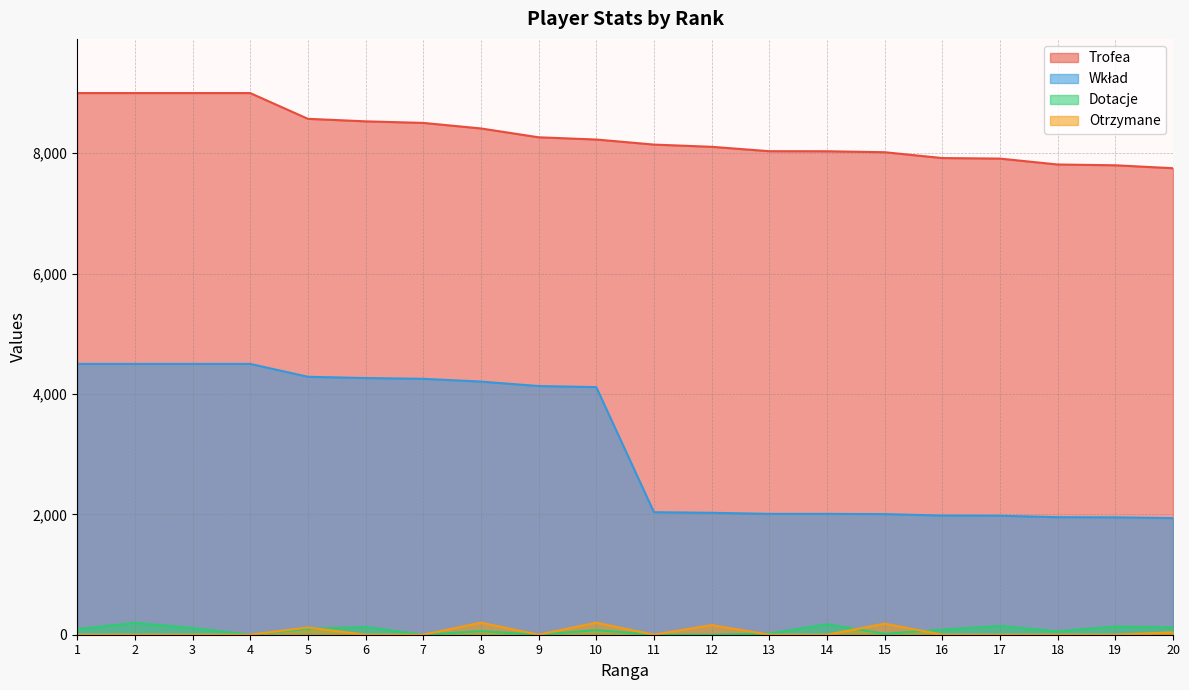

How many interior local peaks does the Otrzymane series have?

5